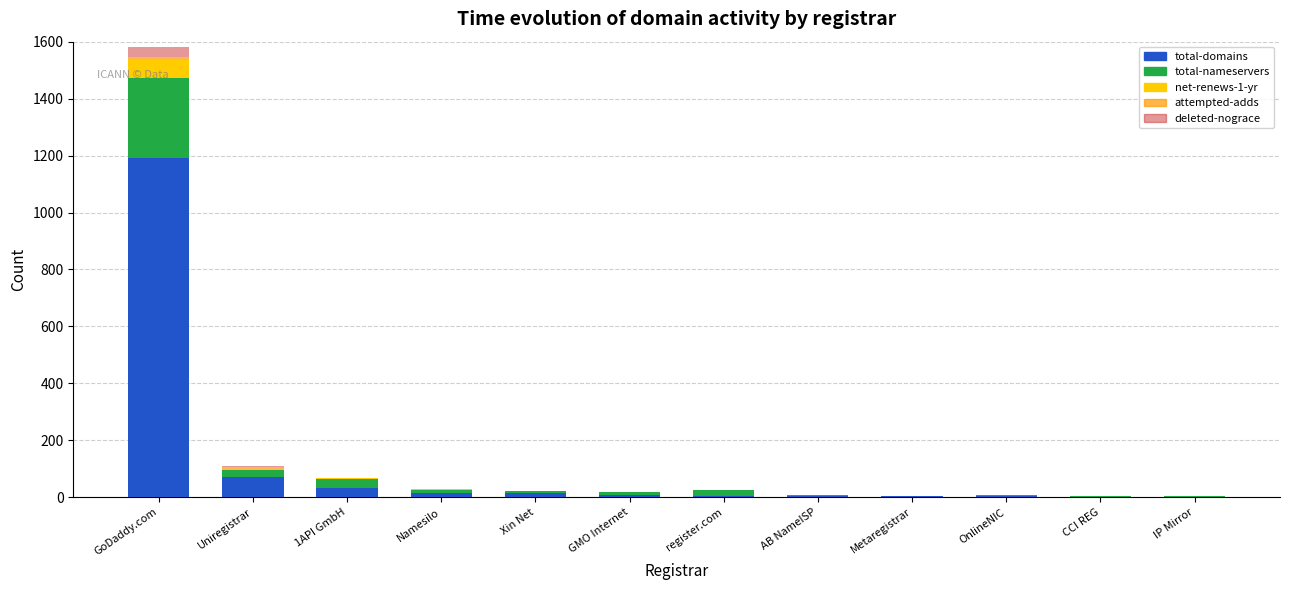

At which category is the sum across all series the highest?

GoDaddy.com